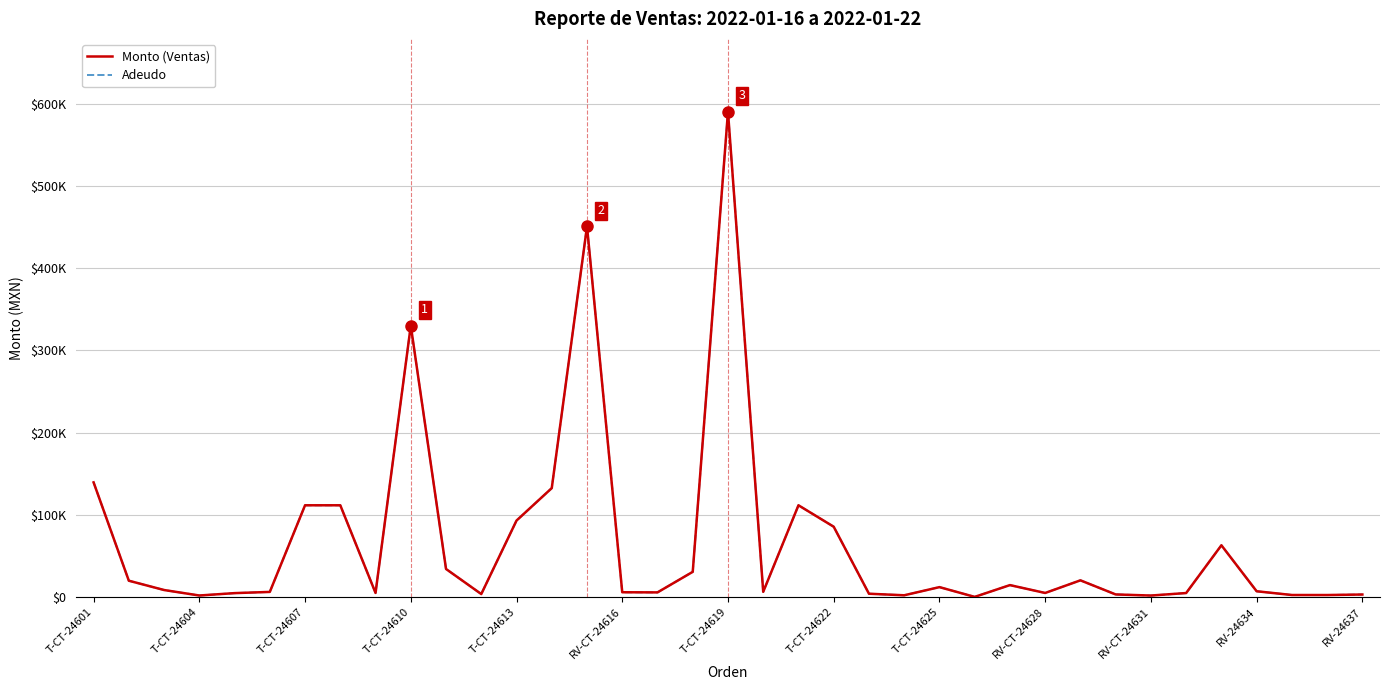

Does the chart display data point markers on the line(s)?

No